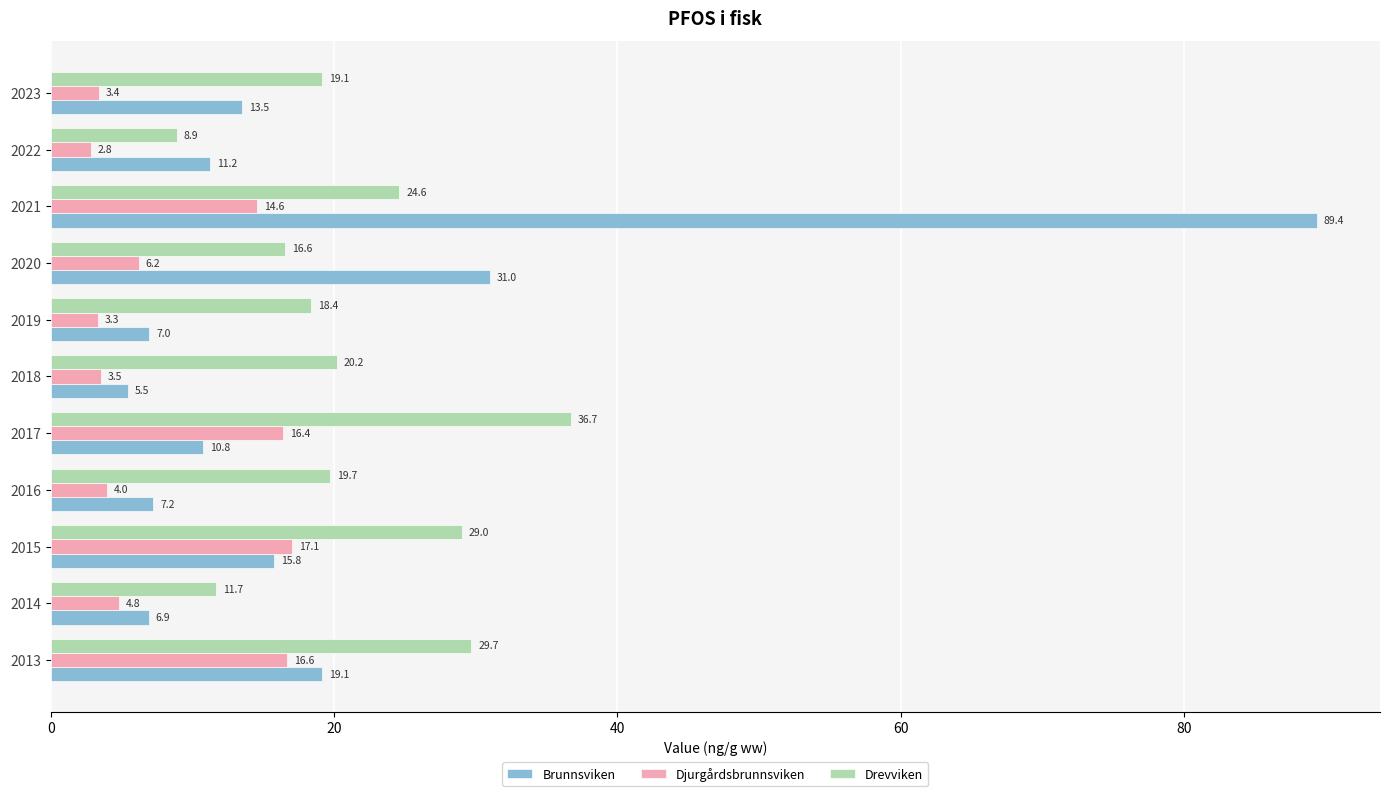

Which series changed the most between 2021 and 2022?

Brunnsviken